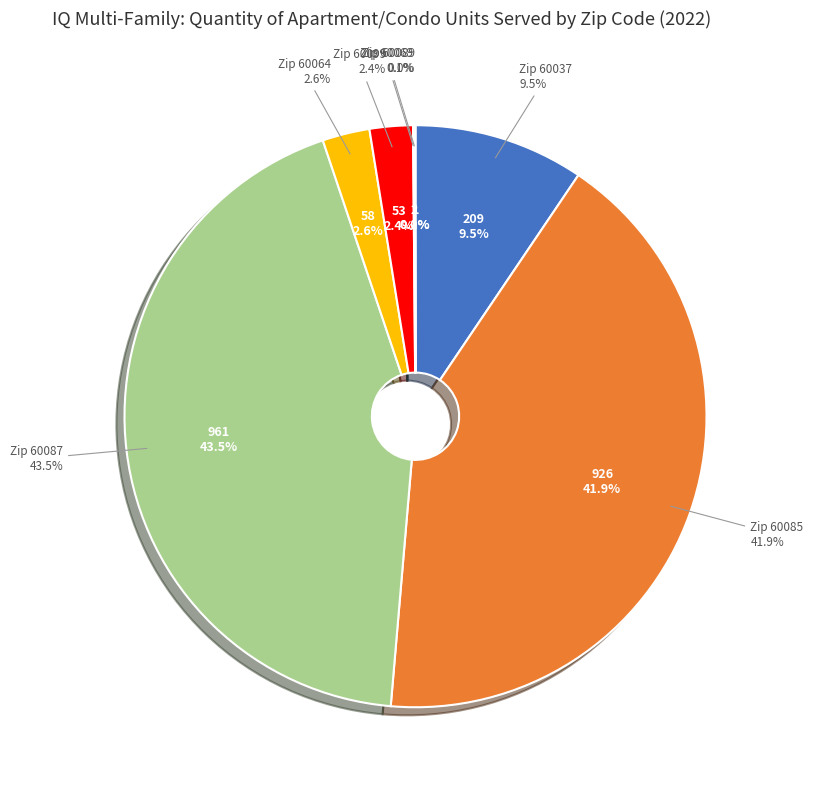

What is the smallest slice in the pie chart?

60089